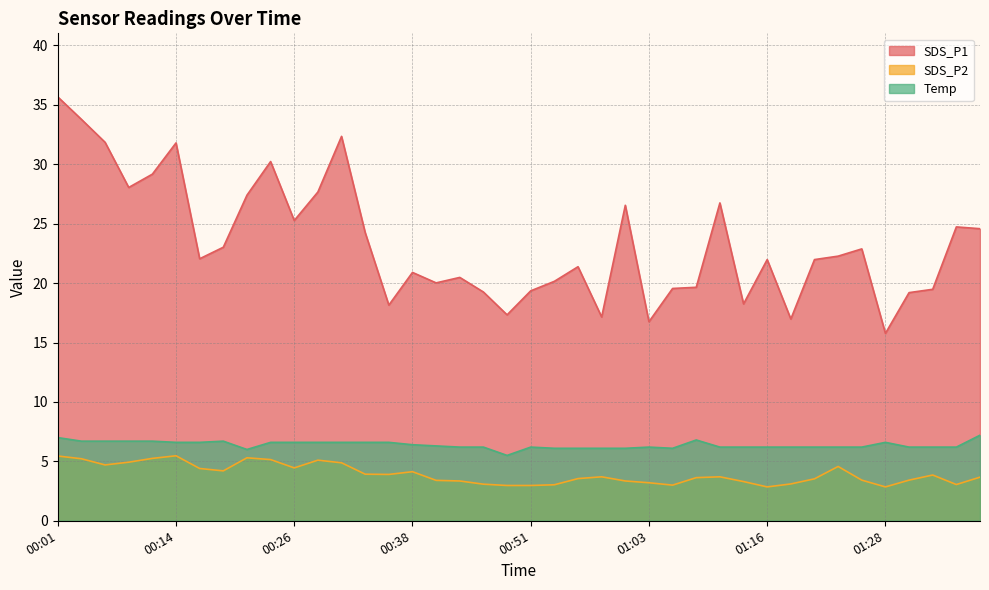

Rank the series by their maximum value, from highest to lowest.

SDS_P1, Temp, SDS_P2